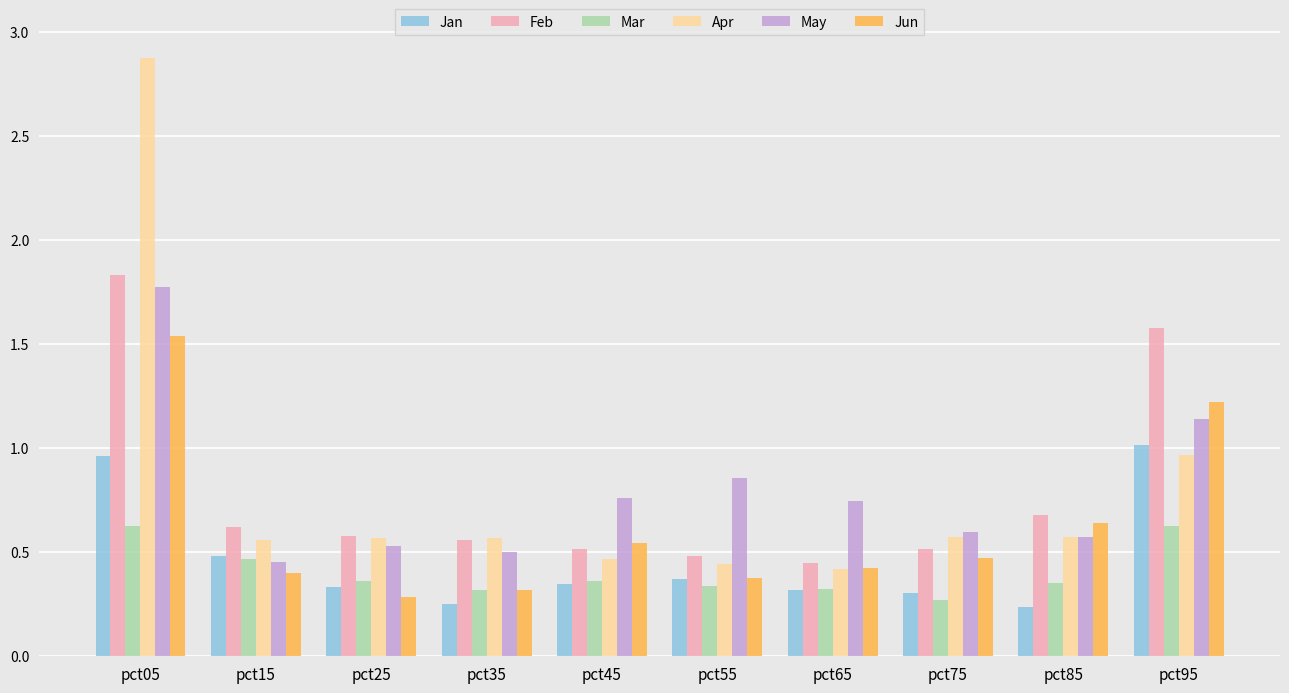

What is the difference between the Feb values at pct45 and pct25?

0.1